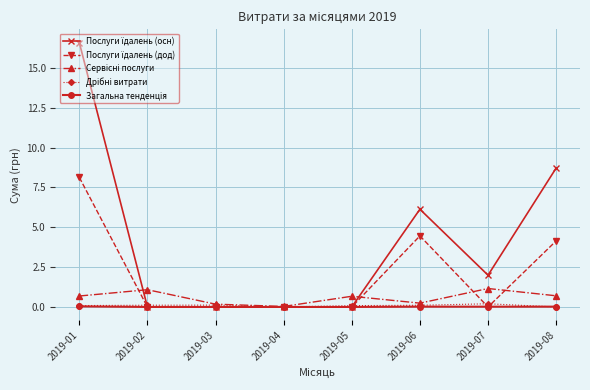

At which category is the sum across all series the highest?

2019-01